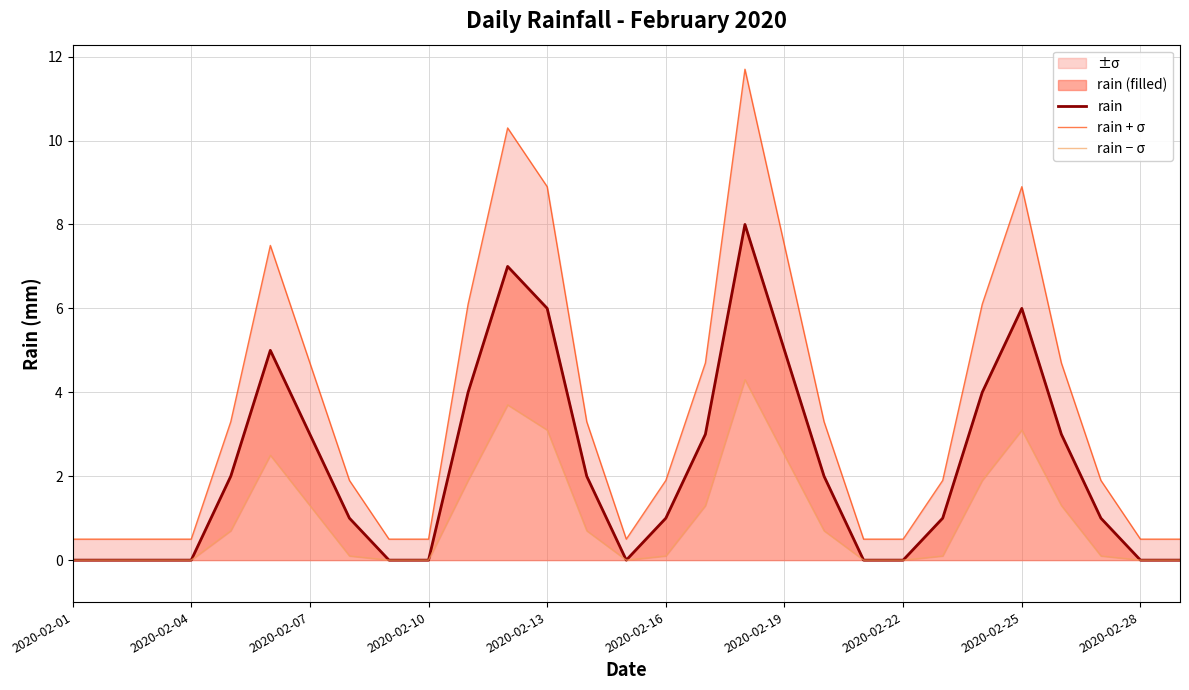

Is the value of rain at 23 greater than the value of rain − σ at 16?

Yes